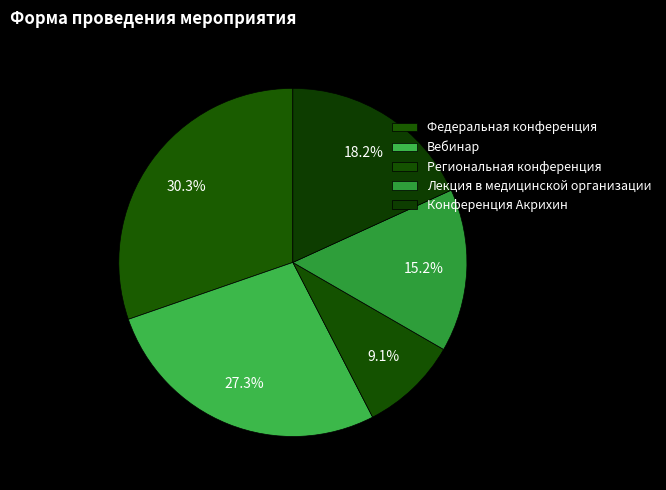

Does Федеральная конференция represent more than half of the total?

No